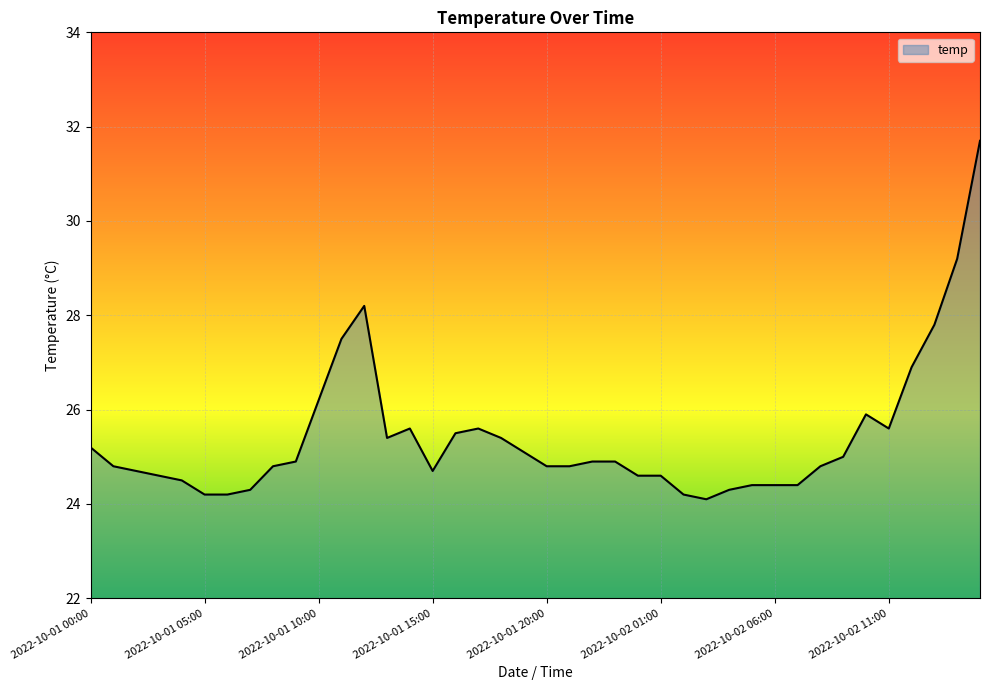

What is the smallest value displayed?

24.1